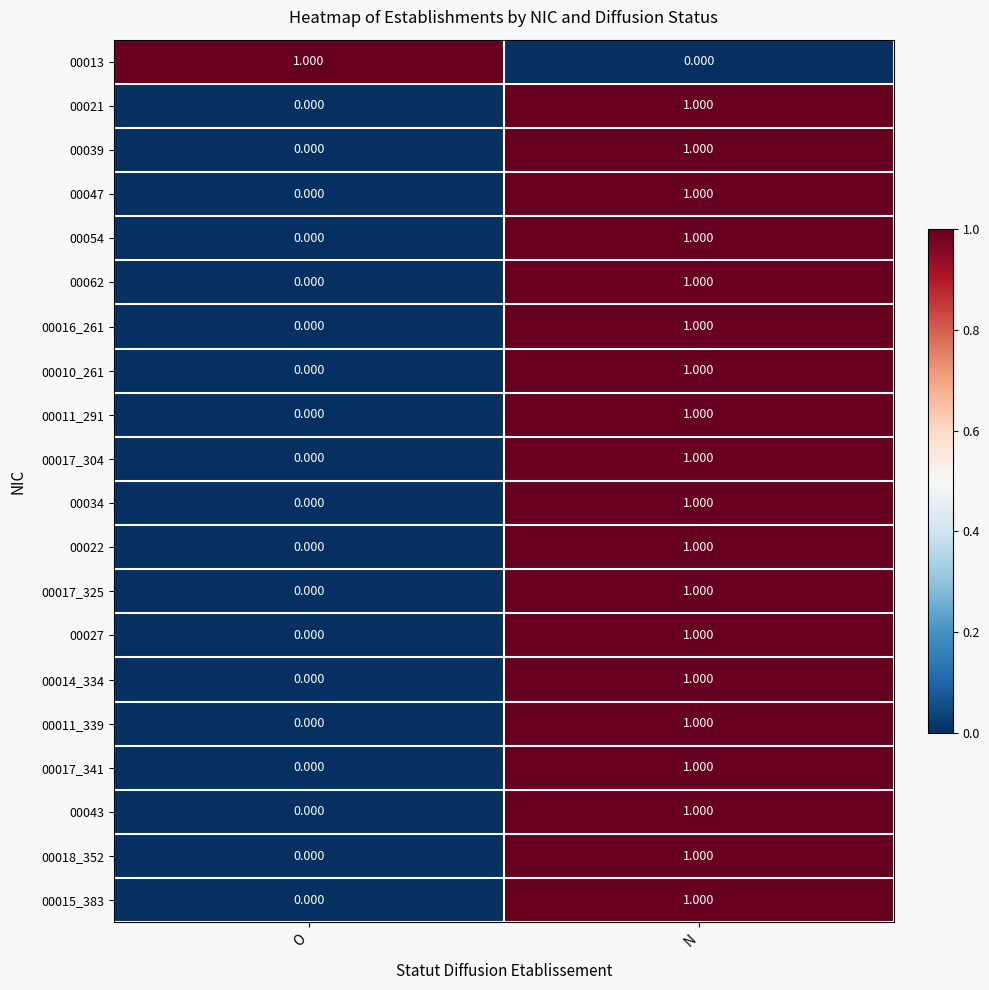

Which category has the lowest value in the 00039 series?

O